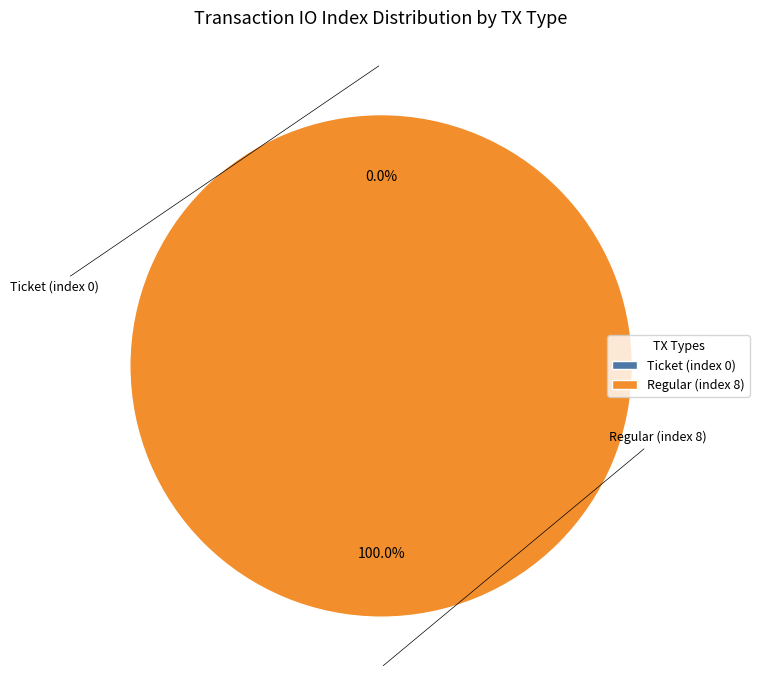

To the nearest percent, what is the difference between the Ticket (index 0) and Regular (index 8) slice percentages?

100%